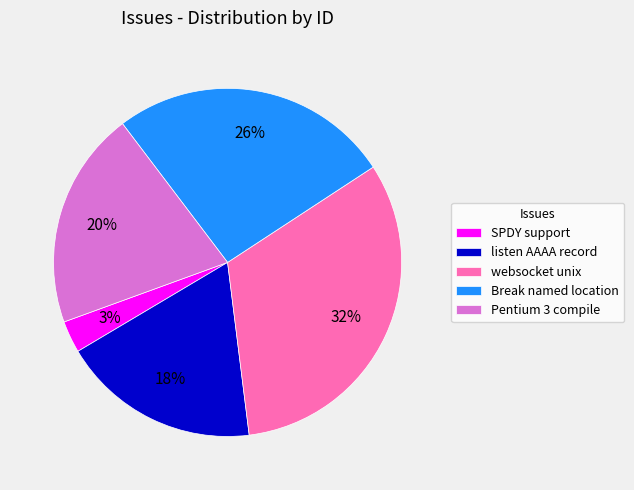

True or false: Break named location accounts for 16% of the total.

False